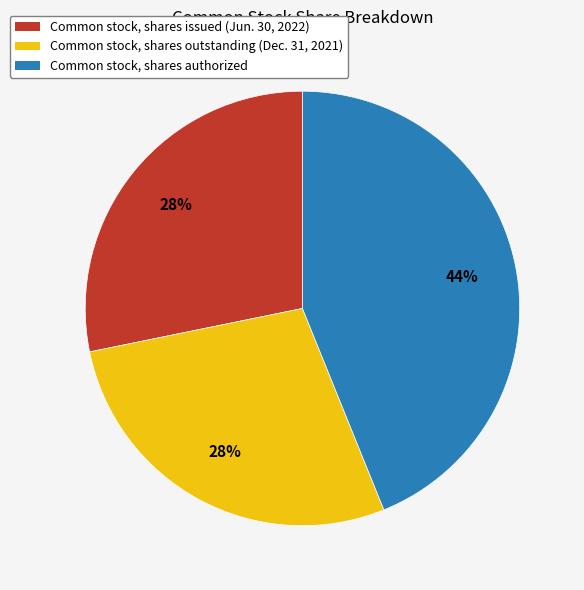

How many slices are in this pie chart?

3